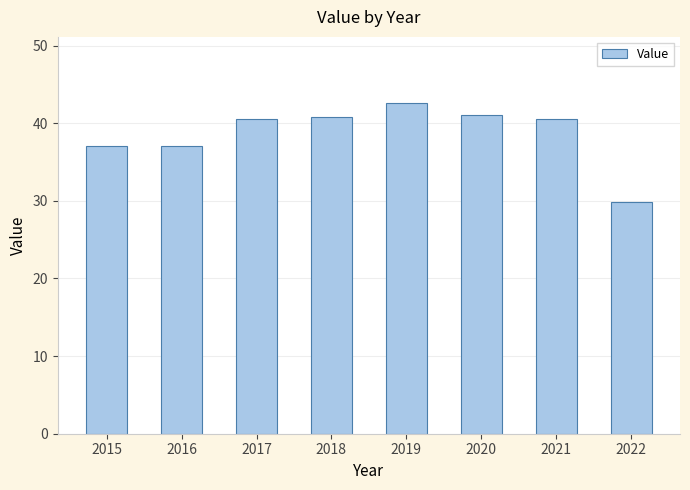

What is the change in value from 2015 to 2020?

+4.1